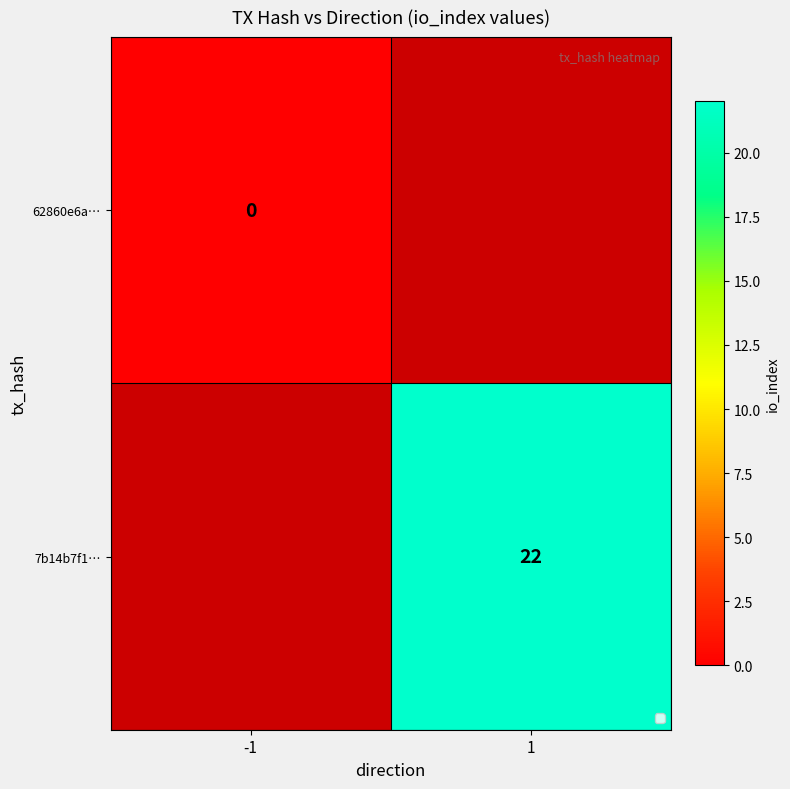

The 7b14b7f1… series shows 31 at 1. True or false?

False